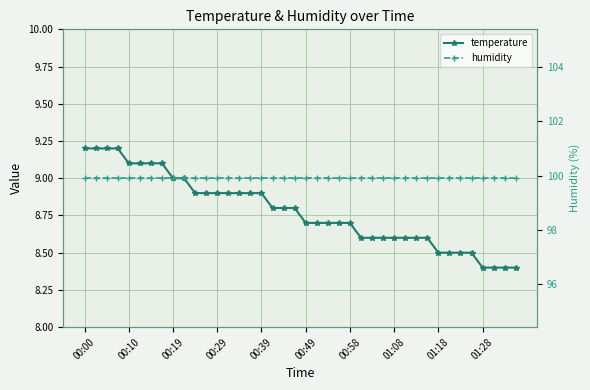

The humidity series shows 99.9 at 34. True or false?

True